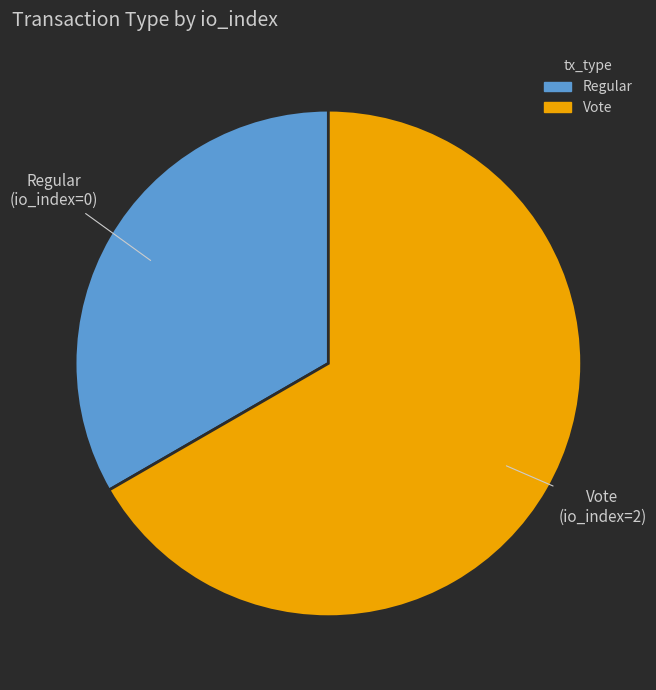

Approximately how many times larger is the value at Vote compared to Regular?

2.0